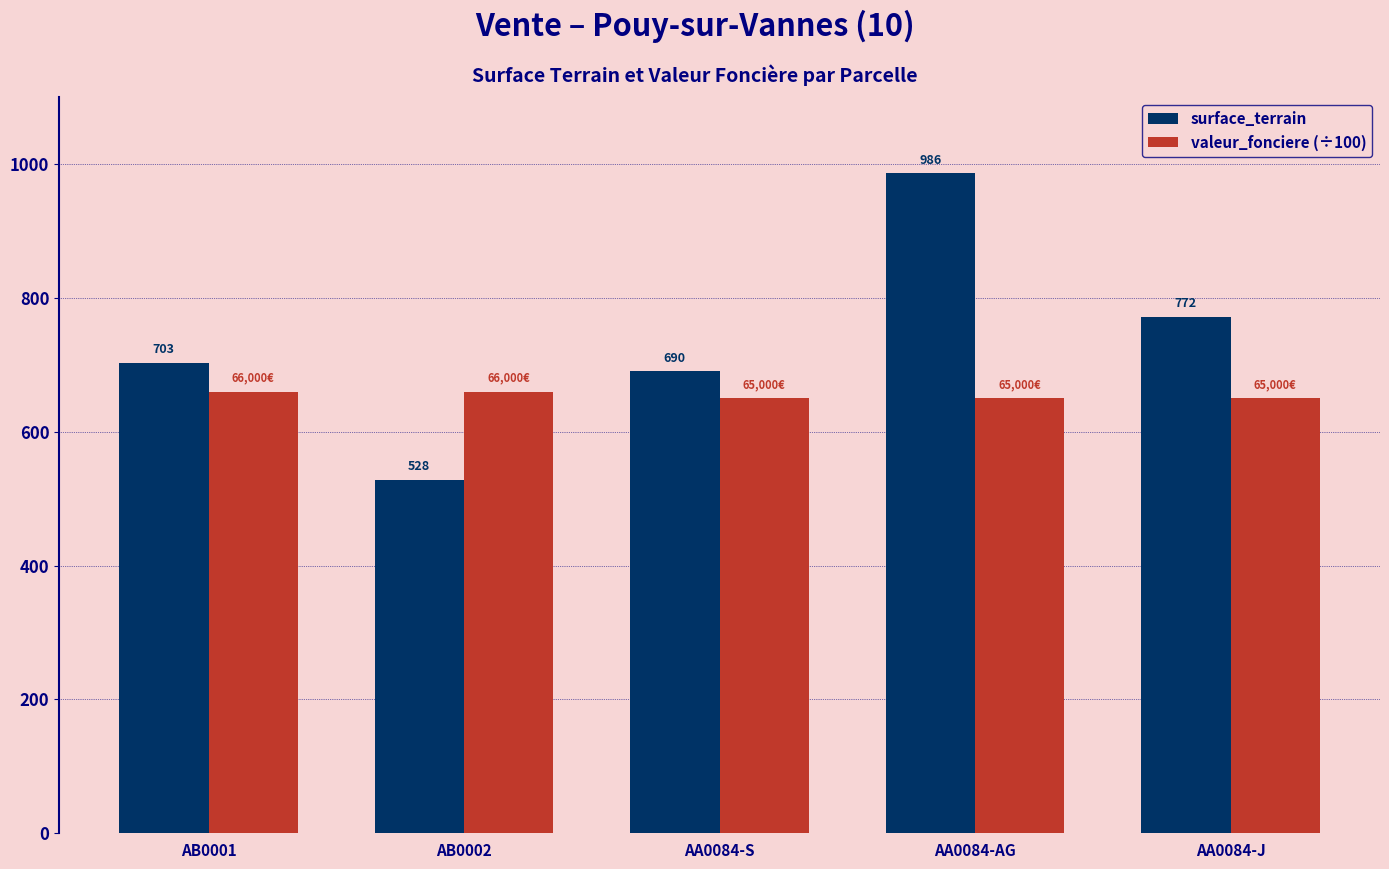

True or false: valeur_fonciere (÷100) has a value of 1022 at AA0084-J.

False